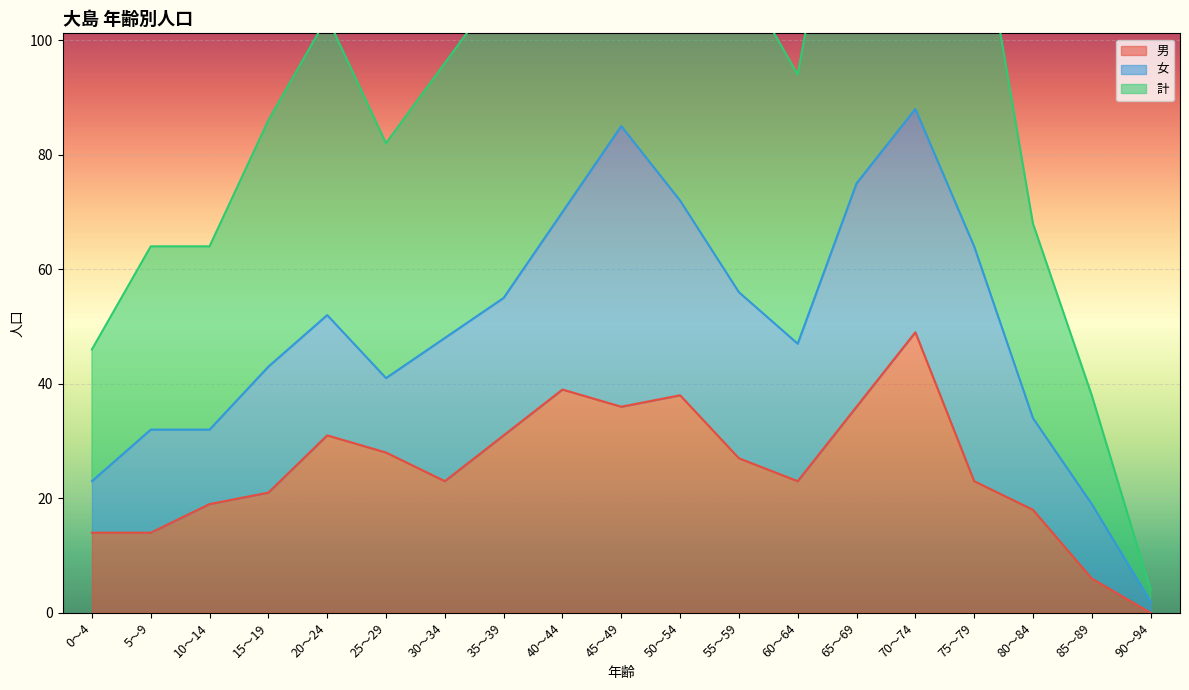

Which category has the highest value in the 男 series?

70～74